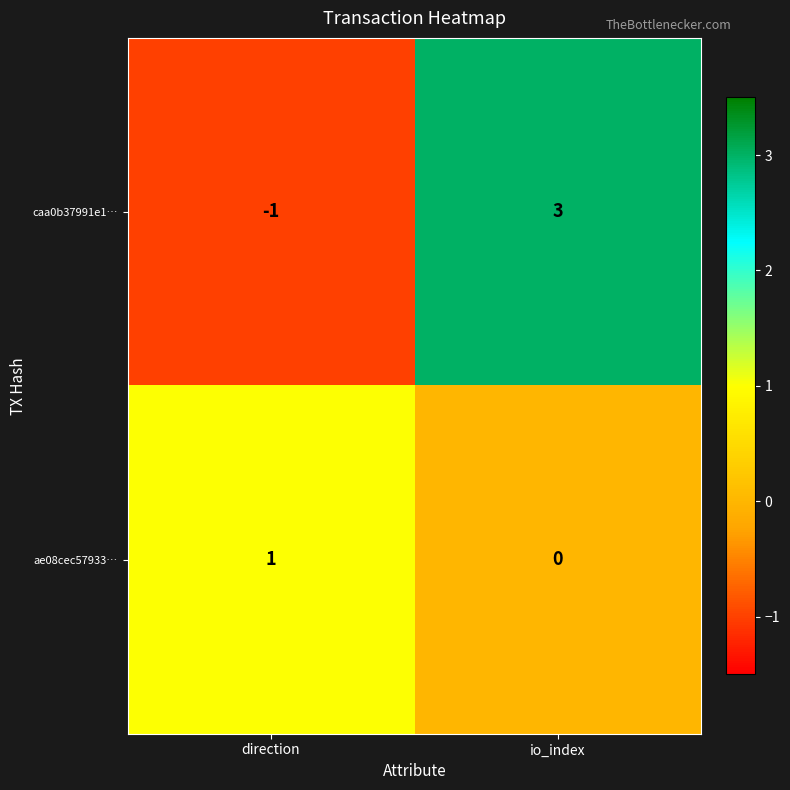

At io_index, list the series in order from smallest to largest.

ae08cec57933…, caa0b37991e1…